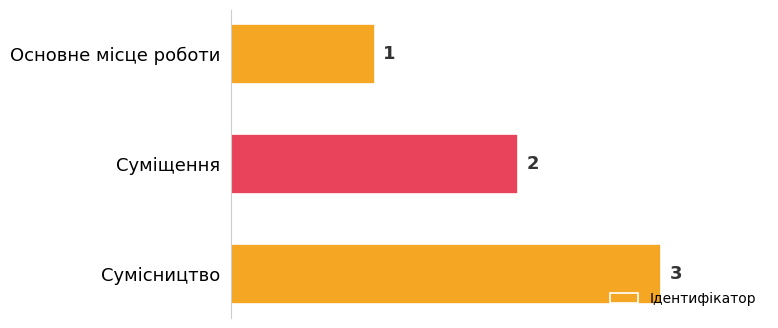

The chart shows a value of 2 at Суміщення. True or false?

True